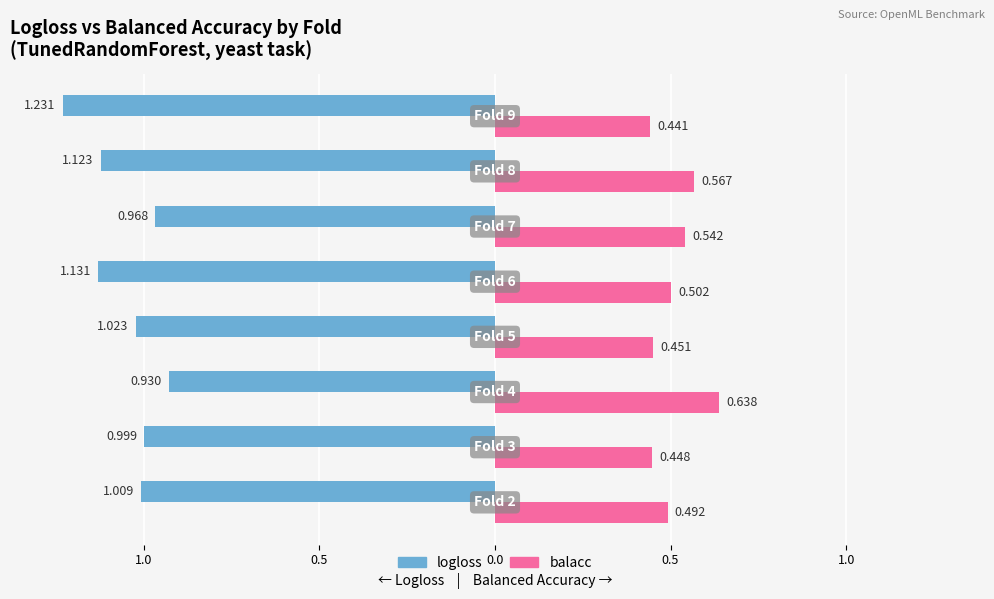

Reading left to right, what are all the values shown in this chart?

logloss: -1.0	-1.0	-0.9	-1.0	-1.1	-1.0	-1.1	-1.2
balacc: 0.5	0.4	0.6	0.5	0.5	0.5	0.6	0.4